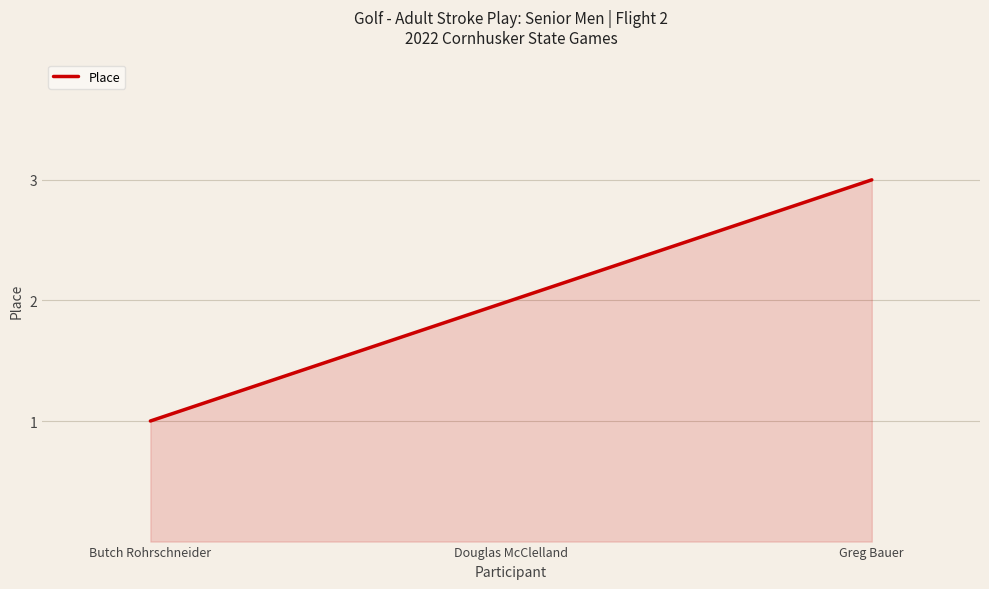

Rank the categories by value from lowest to highest.

Butch Rohrschneider, Douglas McClelland, Greg Bauer